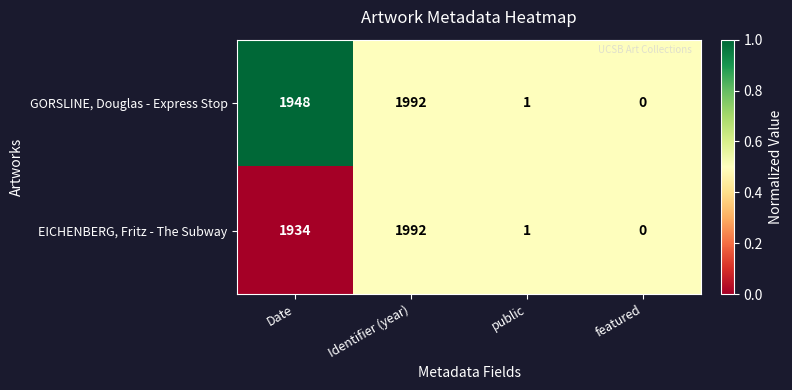

List the labels in order of EICHENBERG, Fritz - The Subway value, smallest first.

featured, public, Date, Identifier (year)